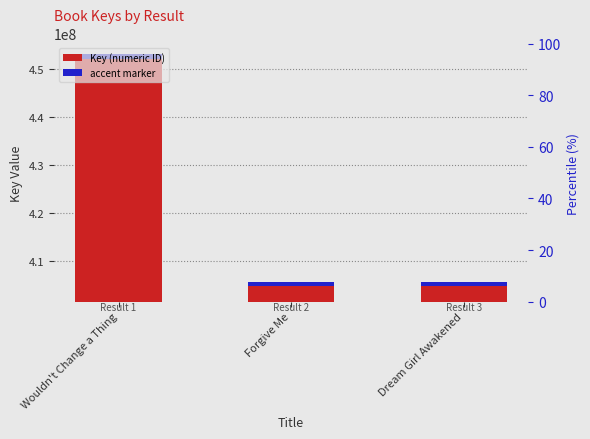

Reading right to left, list all the values displayed in this chart.

405590978	405628852	453035308